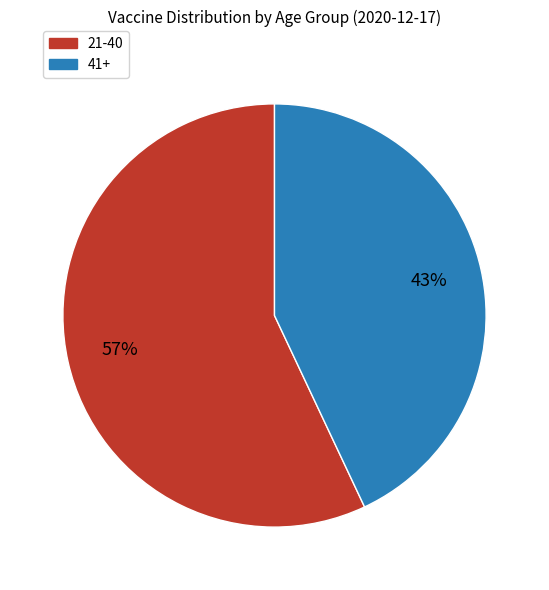

Does any single category account for the majority?

Yes